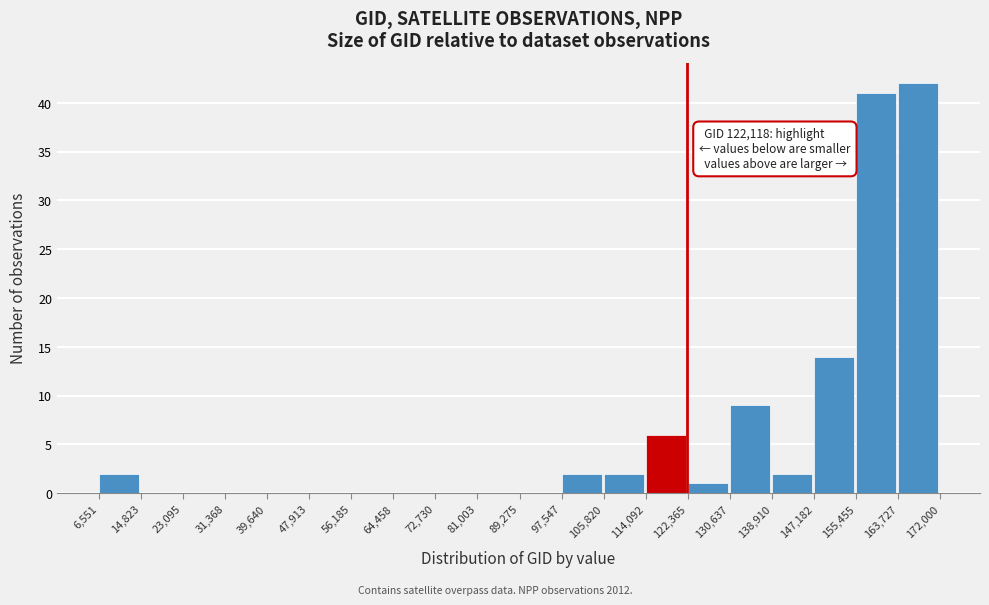

Over which range of the x-axis is the bar tallest?

163,727 to 172,000